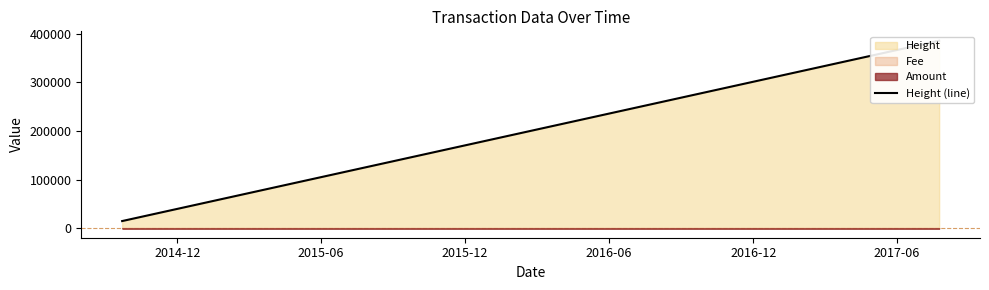

Which has a higher value, 2017-06 or 2015-12?

2017-06